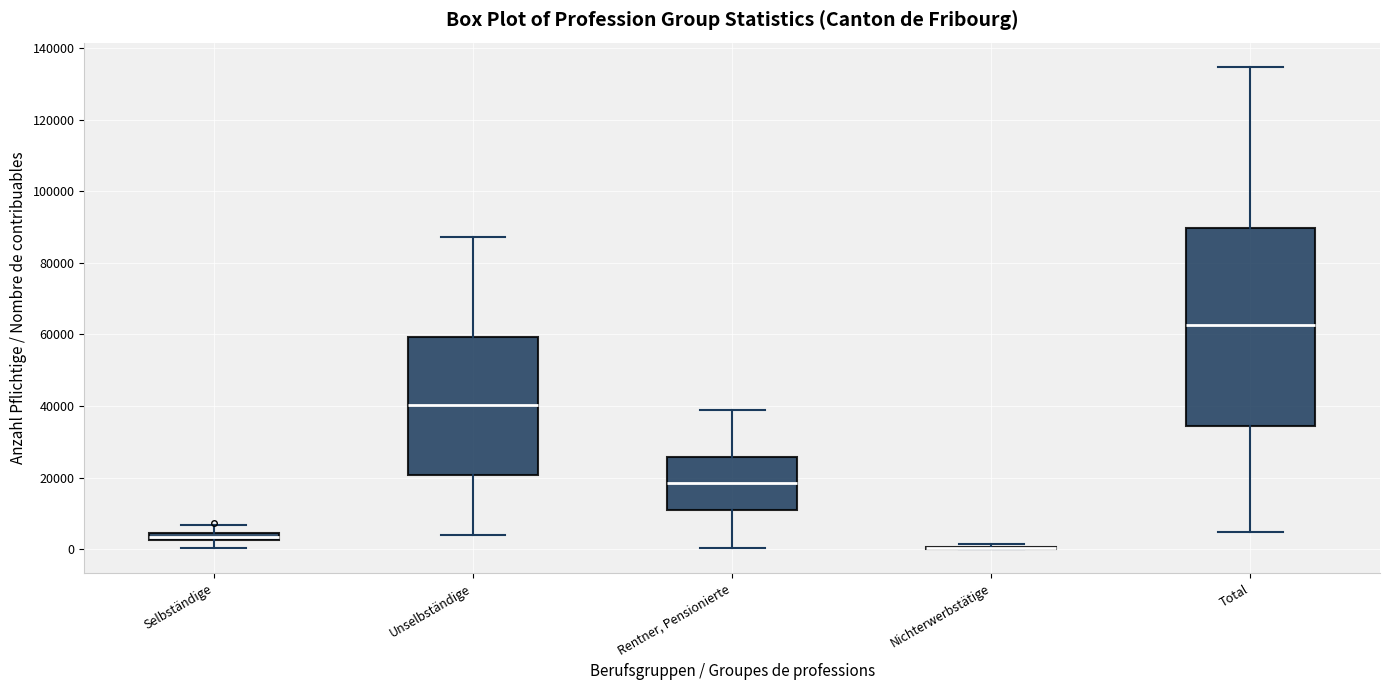

Which box is the tallest, from its lower edge to its upper edge?

Total